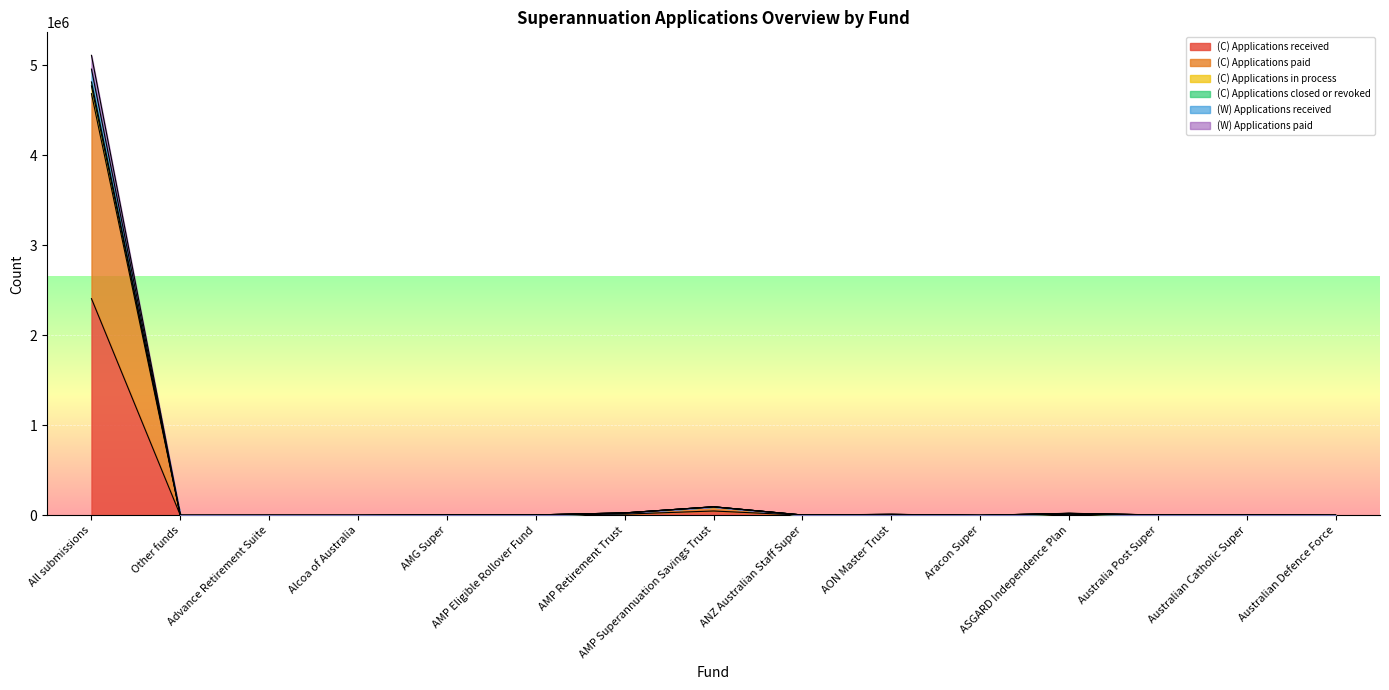

Rank the series at Other funds from lowest to highest value.

(C) Applications received, (C) Applications paid, (W) Applications paid, (W) Applications received, (C) Applications closed or revoked, (C) Applications in process